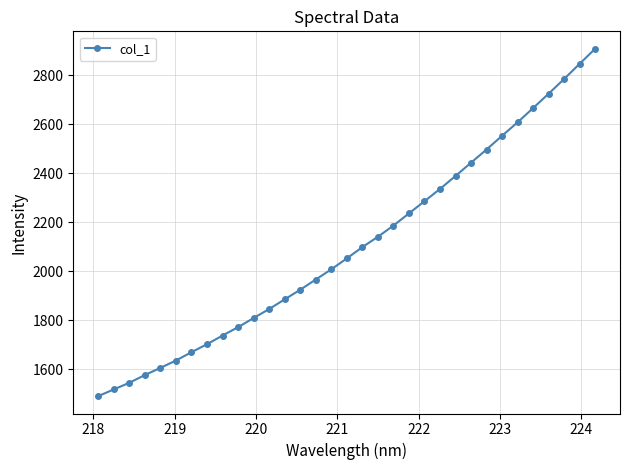

What is the difference between the maximum and second lowest values?

1392.1